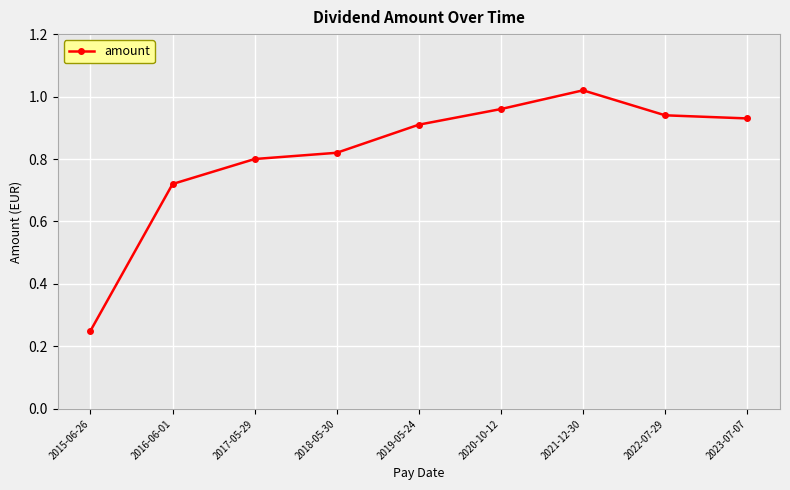

Which category has the highest value across all series?

2021-12-30